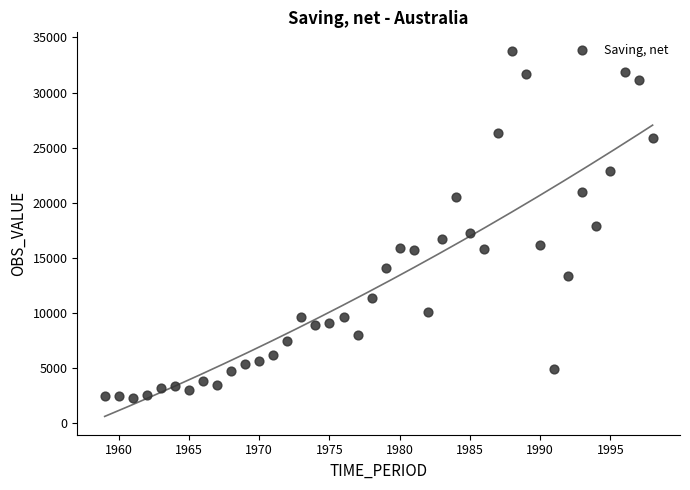

What is the range of X values (max minus min)?

39